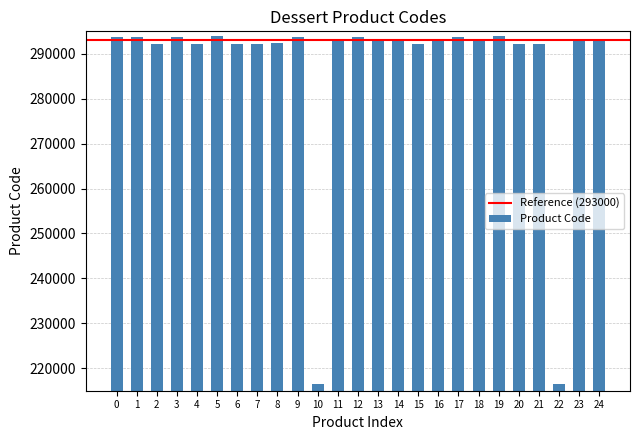

What is the ratio of the value at 3 to the value at 13?

1.0